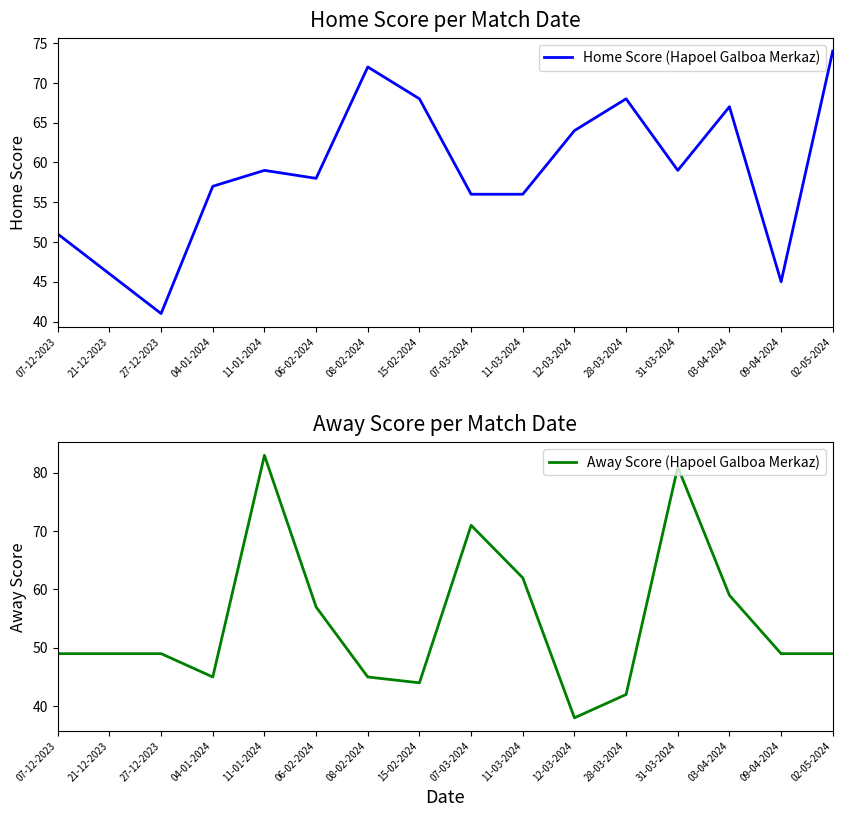

How many categories are shown in the chart?

16